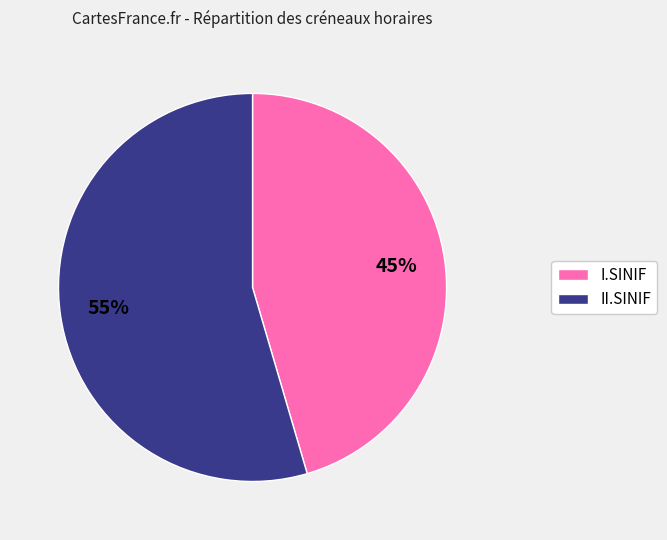

To the nearest percent, what is the average slice percentage?

50%